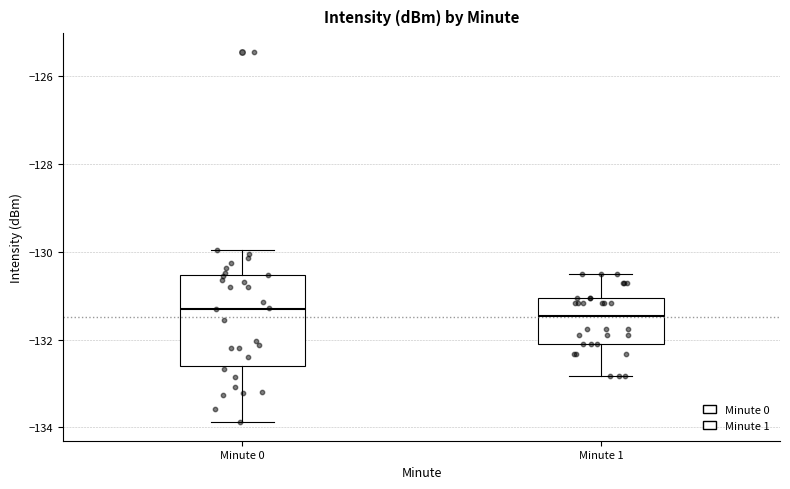

Comparing the boxes themselves (not the whiskers), which one is the tallest?

Minute 0